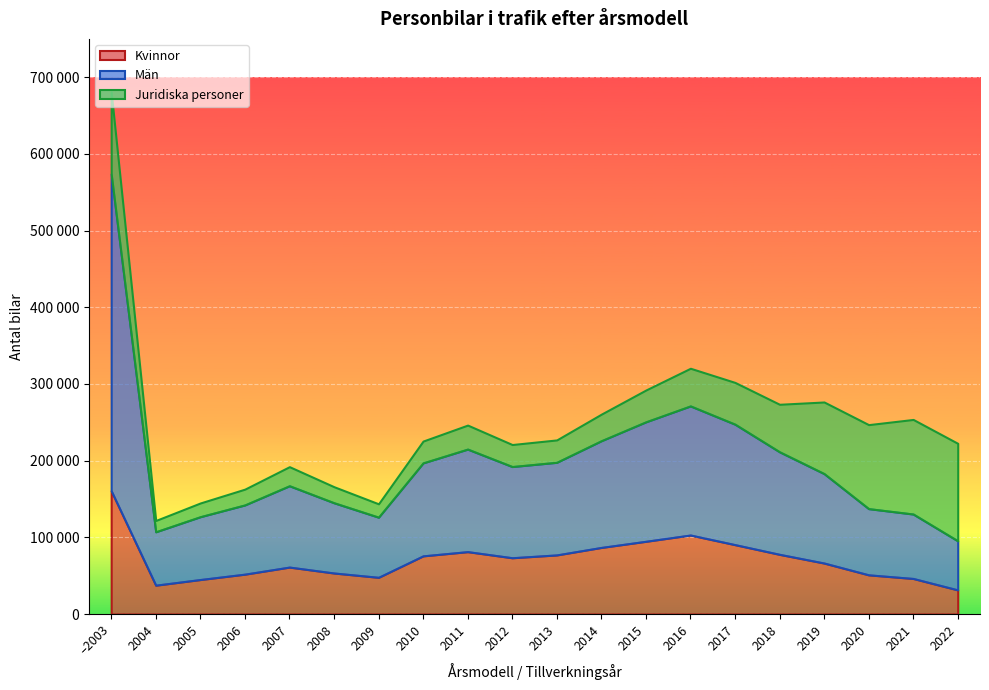

Where is the first local minimum for Juridiska personer?

2004